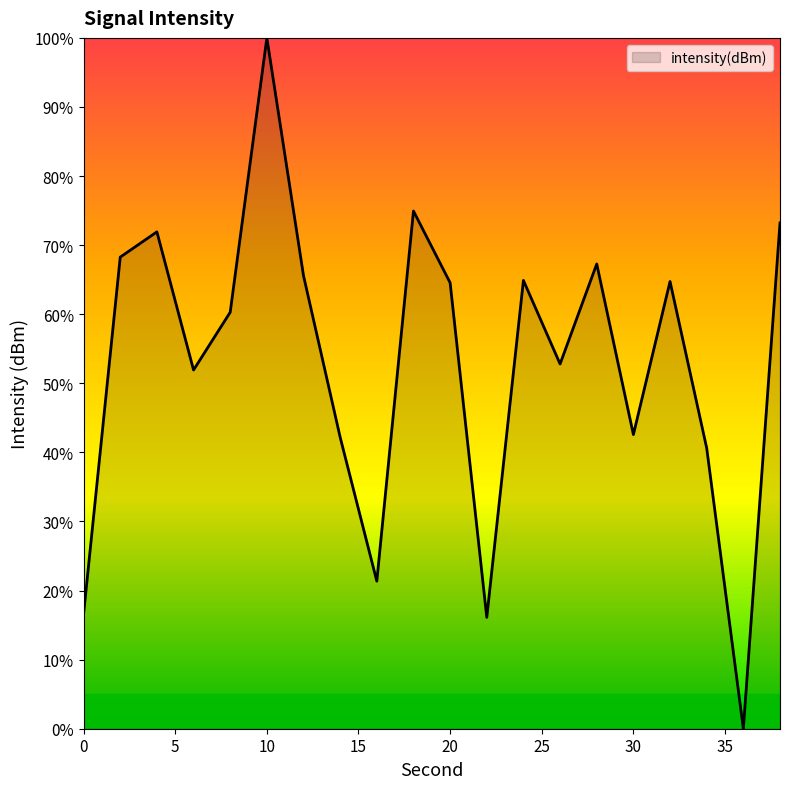

What is the difference between the maximum and minimum values?

100.0